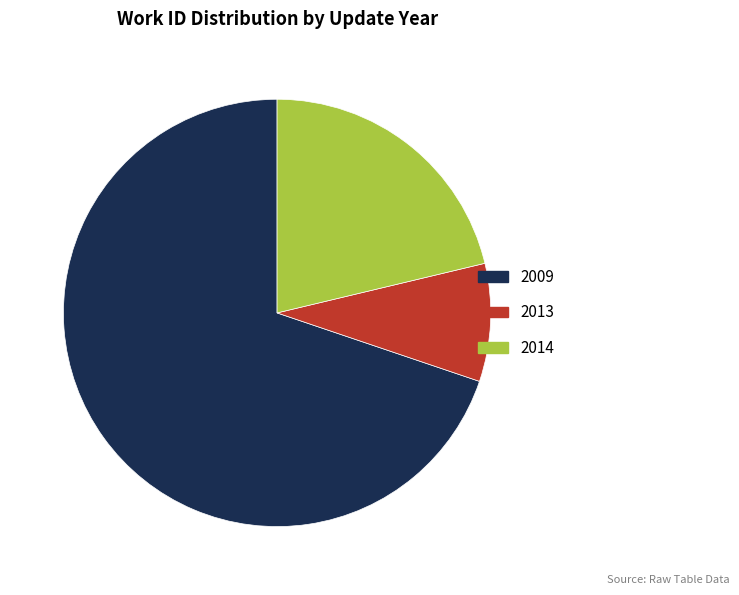

Is there a majority slice in this chart?

Yes